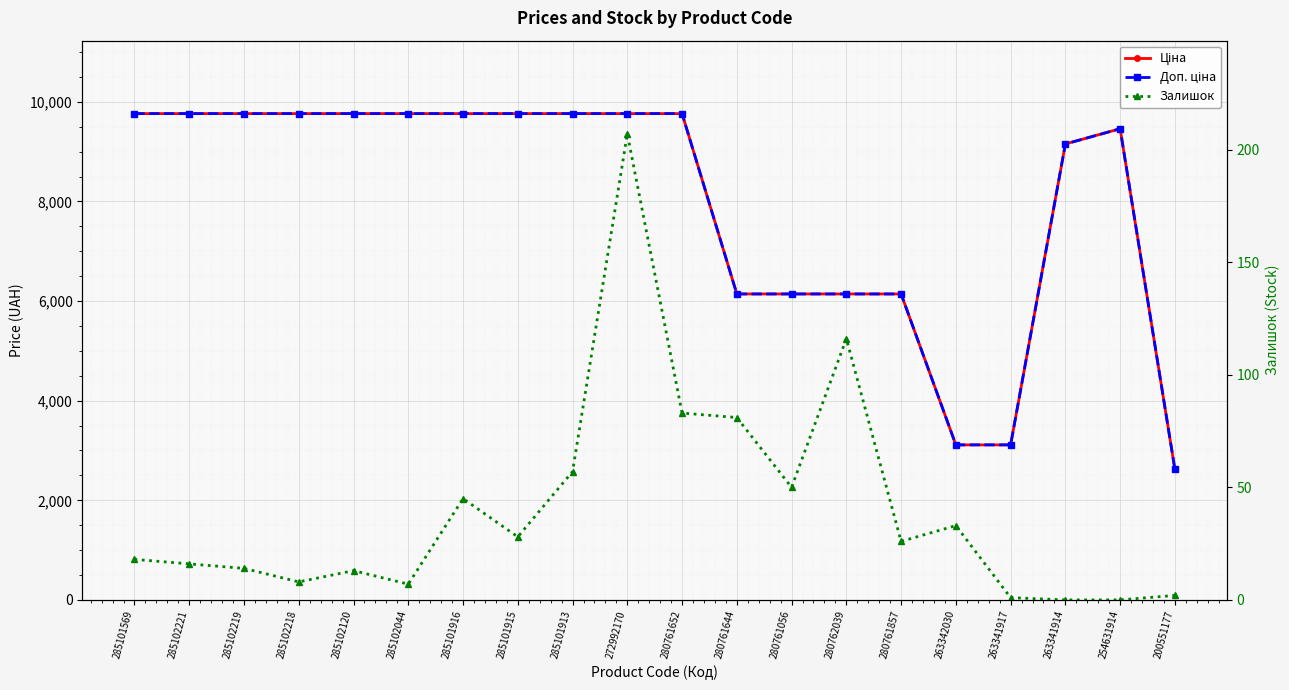

What is the maximum value for Доп. ціна?

9764.4